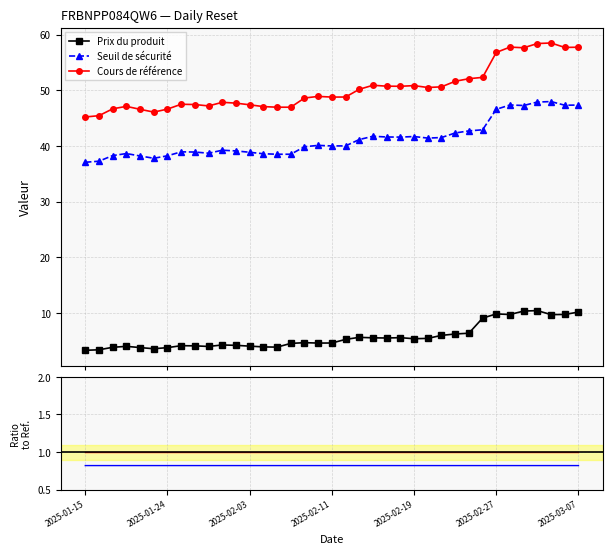

List the series in order of their overall mean, lowest first.

Prix du produit, Seuil de sécurité, Cours de référence